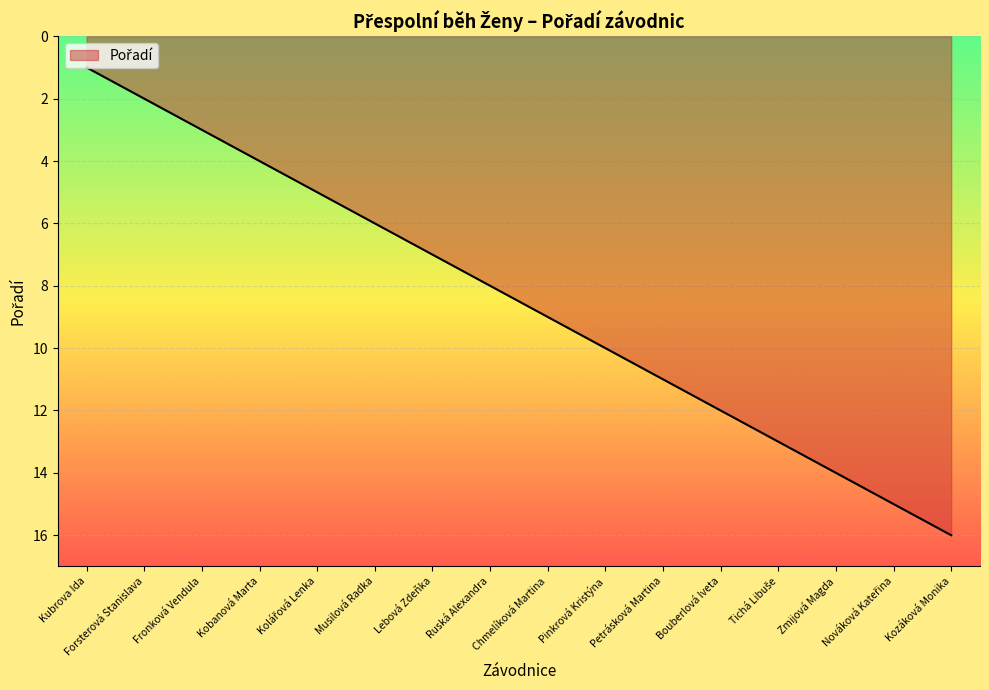

How many lines are shown in the chart?

1